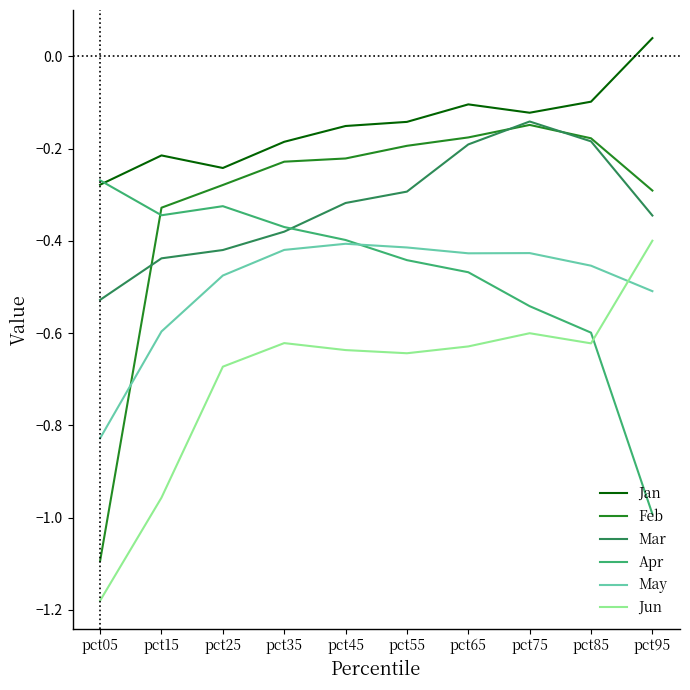

How many times do Apr and Jan cross each other?

1